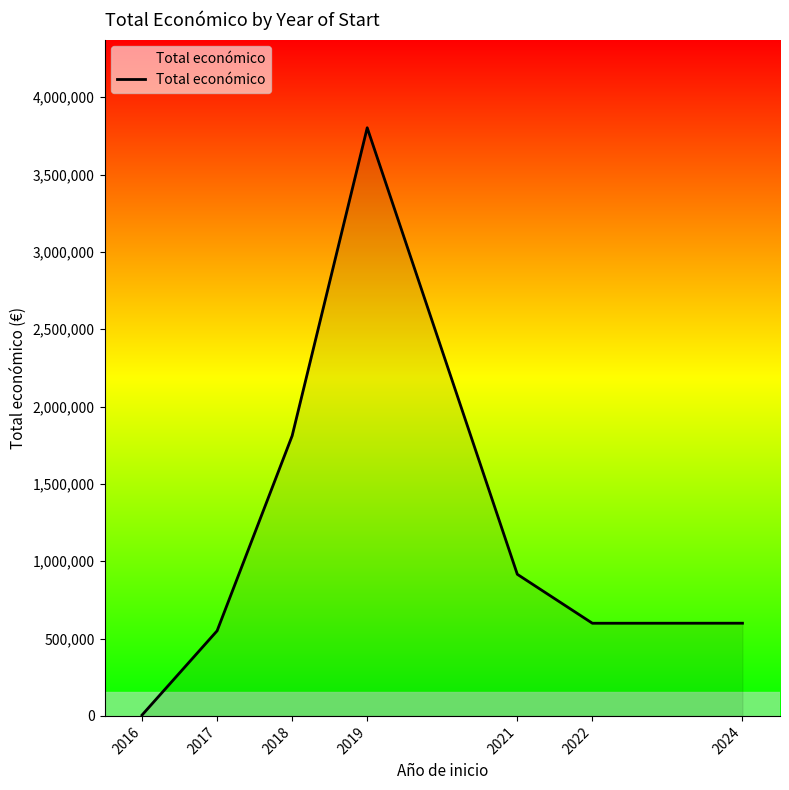

At which category does the data reach its first local valley?

2022